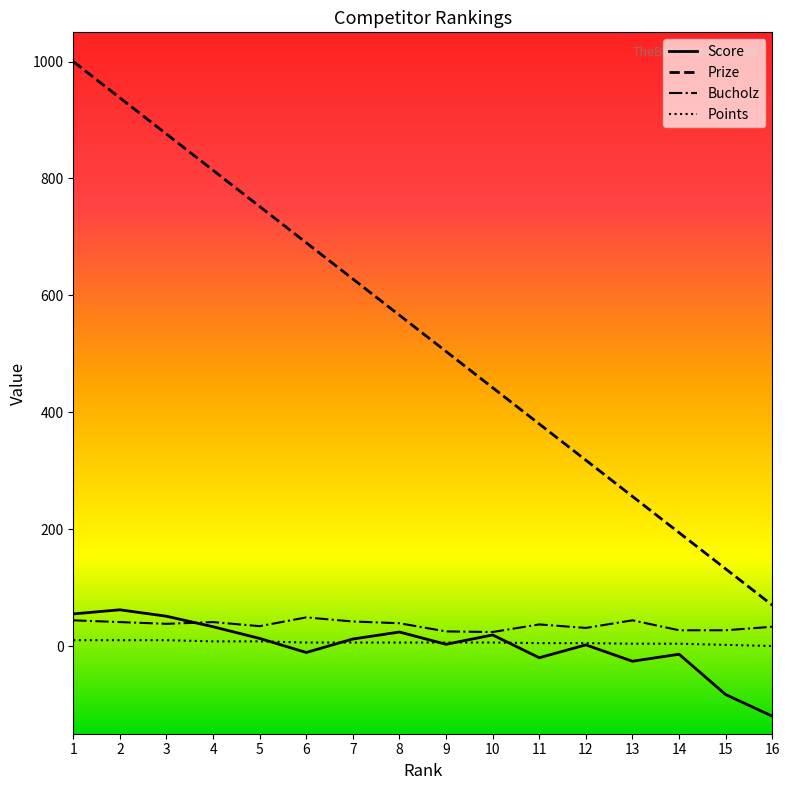

True or false: Prize and Points cross at least once.

False